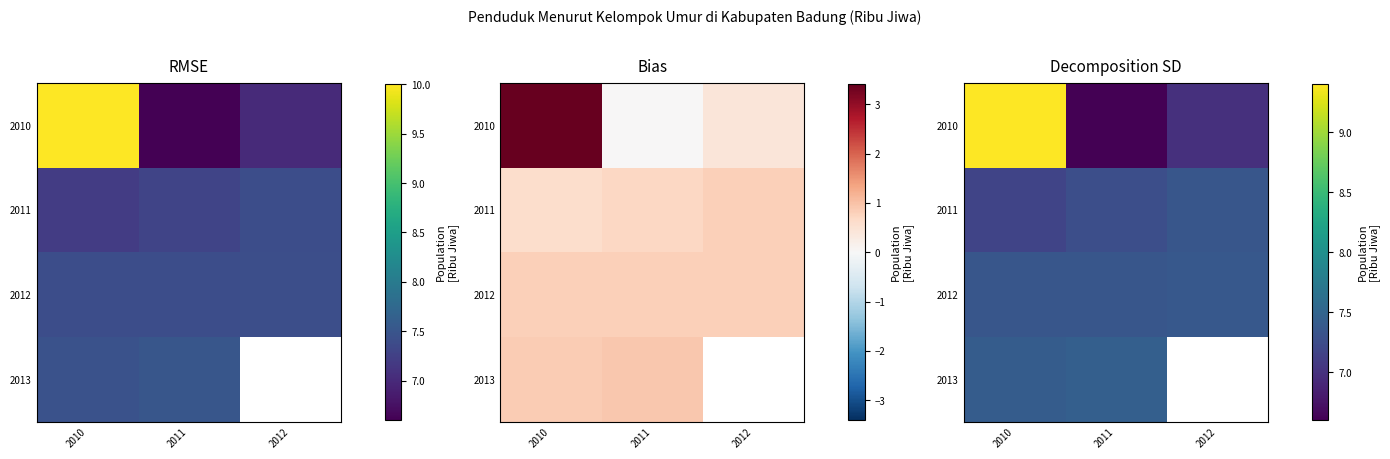

The 2011 series shows 7.3 at 2011. True or false?

True